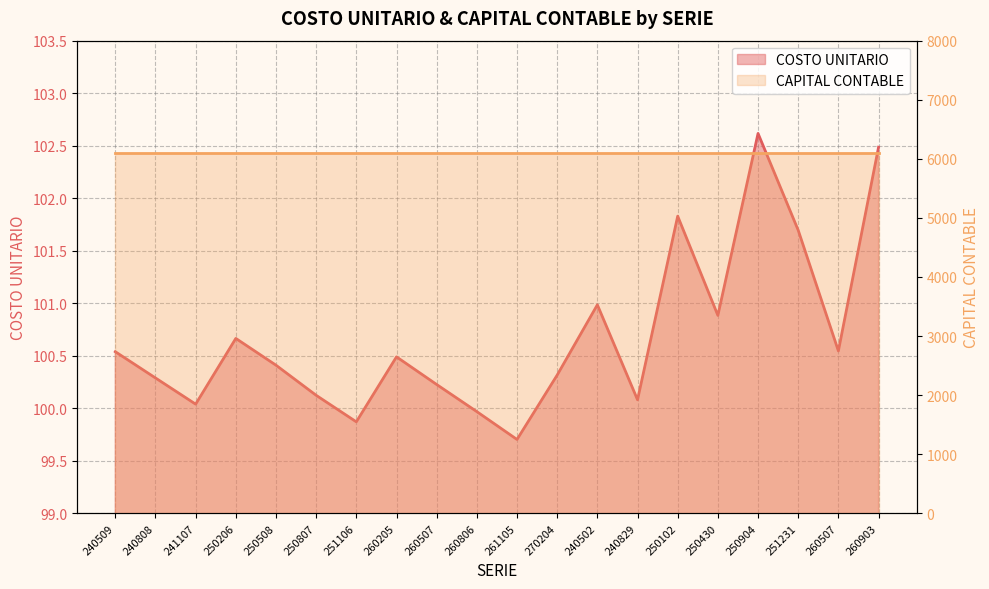

Approximately how many times larger is the value at 240509 compared to 260806?

1.0